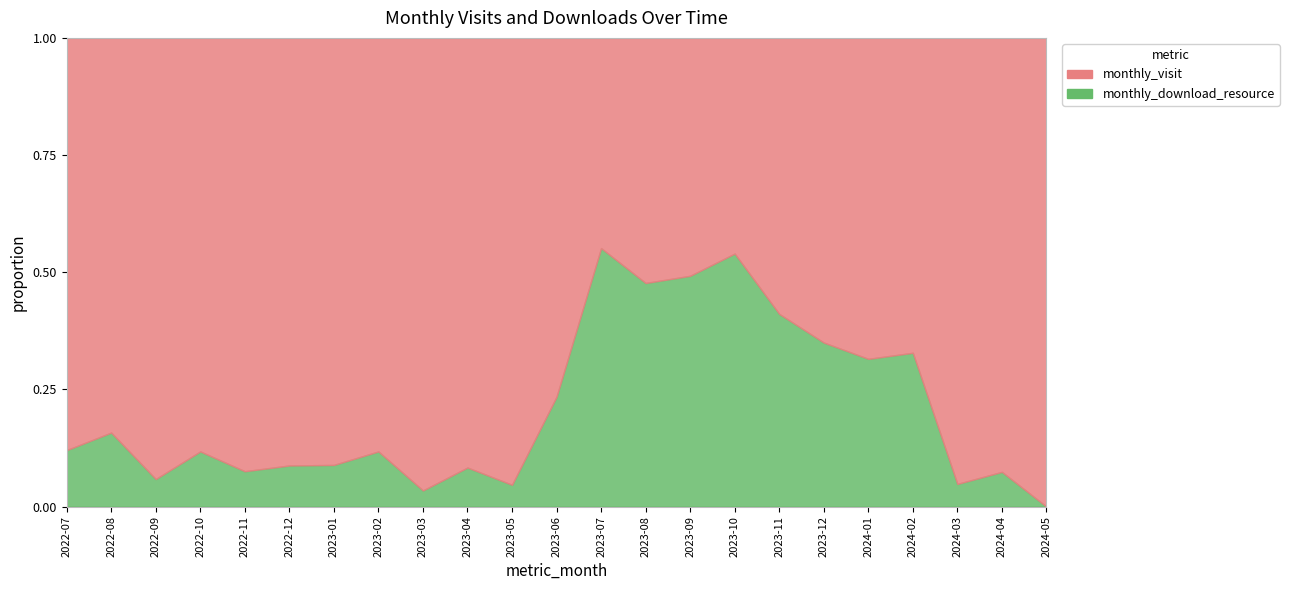

At which category is the sum across all series the highest?

2023-07